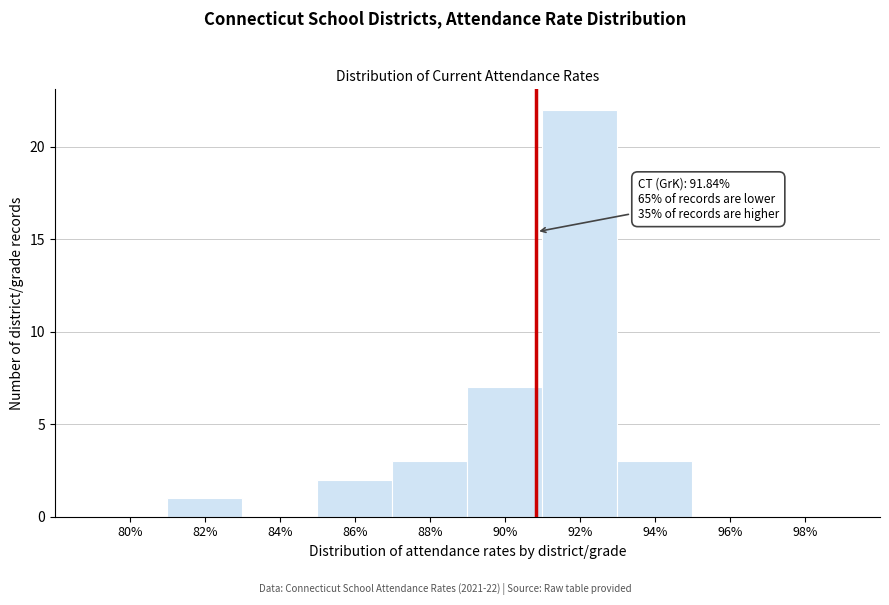

Reading left to right, extract all data points from this chart.

80%=0	82%=1	84%=0	86%=2	88%=3	90%=7	92%=22	94%=3	96%=0	98%=0